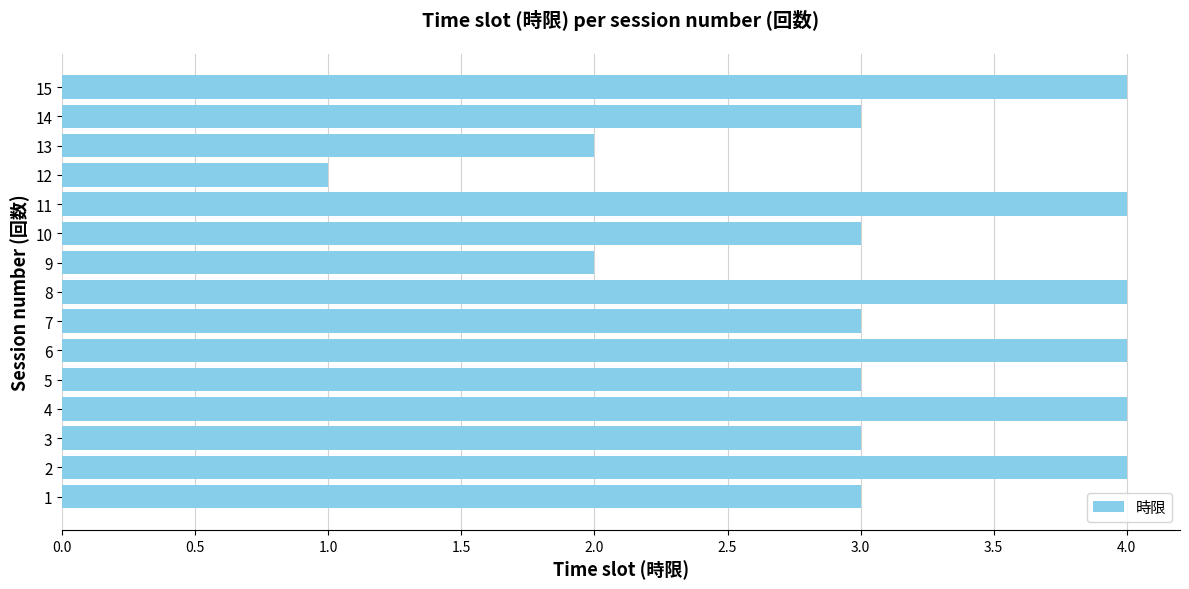

What is the change in value from 9 to 14?

+1